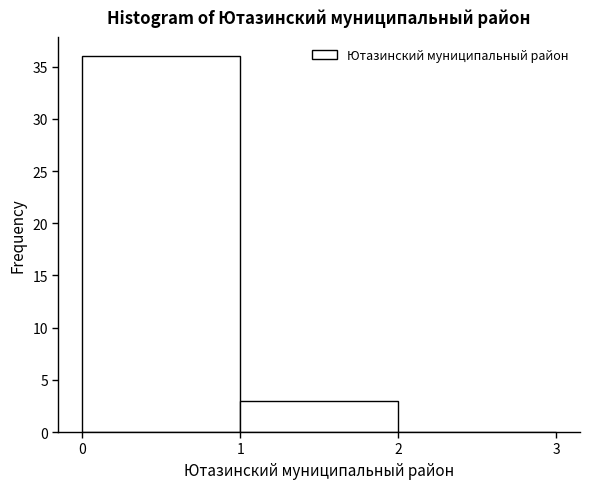

Reading left to right, list every bar in this chart as the range it spans on the x-axis followed by its height. The values are not printed on the chart, so give them approximately, as read against the axis.

0 to 1: 36
1 to 2: 3
2 to 3: 0